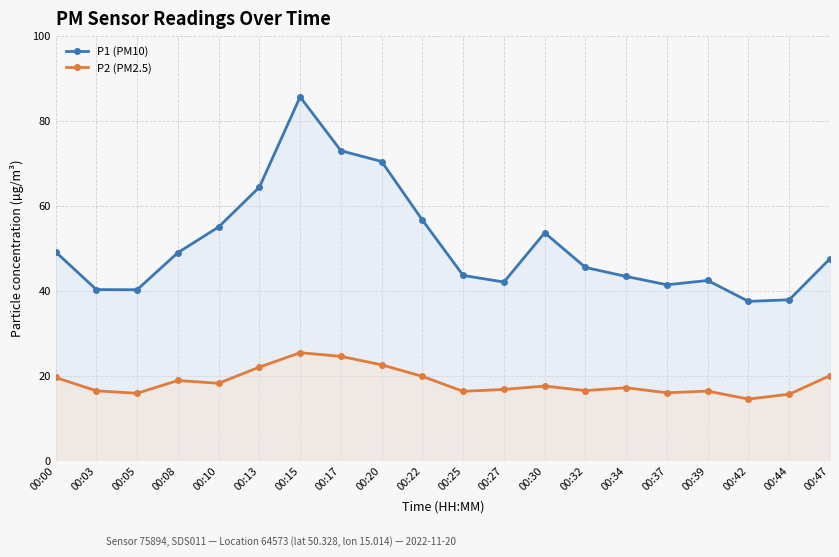

True or false: P1 (PM10) and P2 (PM2.5) intersect in this chart.

False